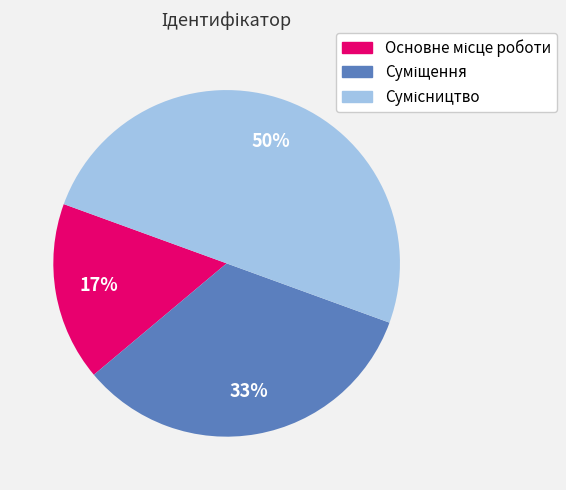

To the nearest percent, what is the average slice percentage?

33%